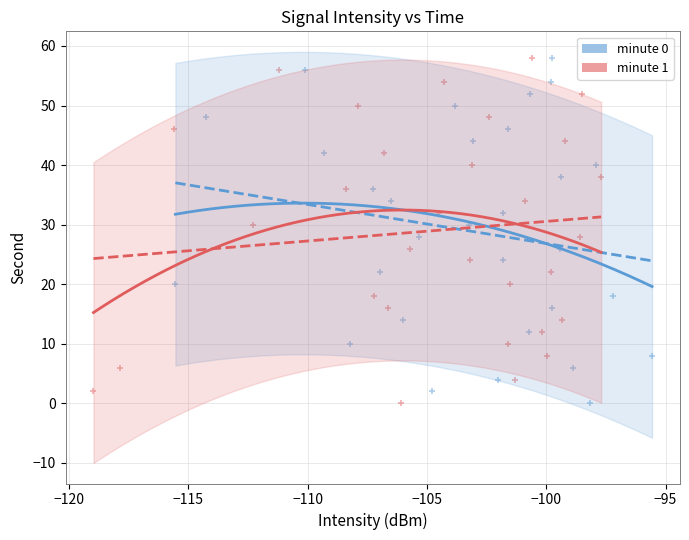

What are all the series names shown in the legend?

minute 0, minute 1